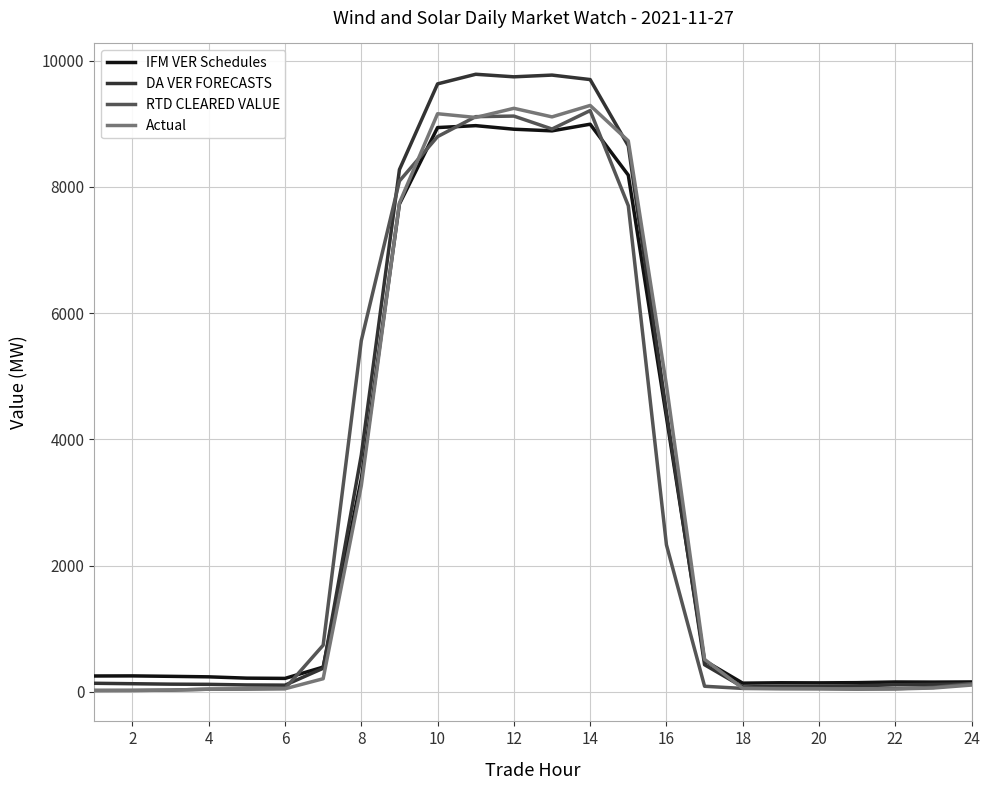

What is the lowest value of the RTD CLEARED VALUE series?

22.6